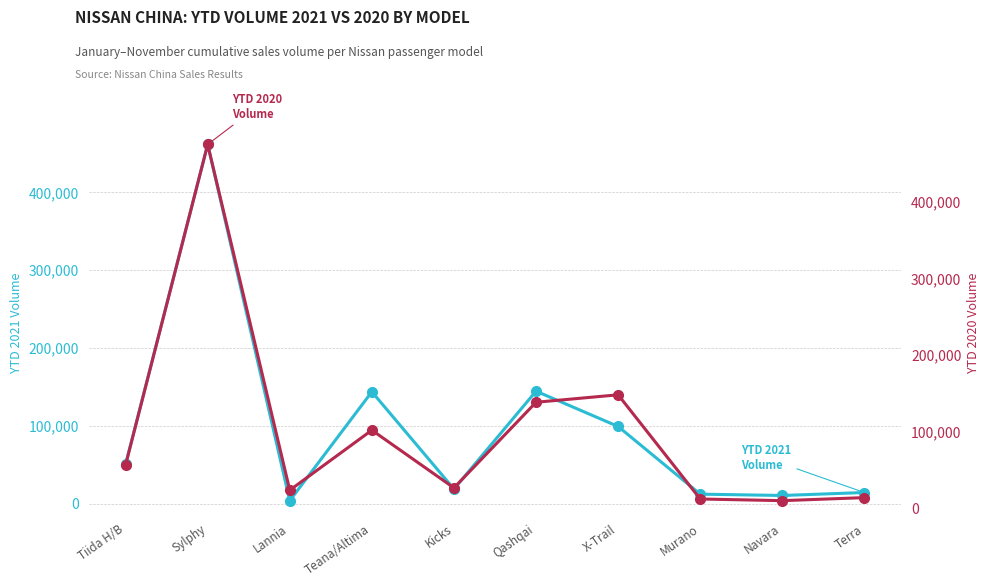

Rank the series by their maximum value, from highest to lowest.

YTD 2020, YTD 2021